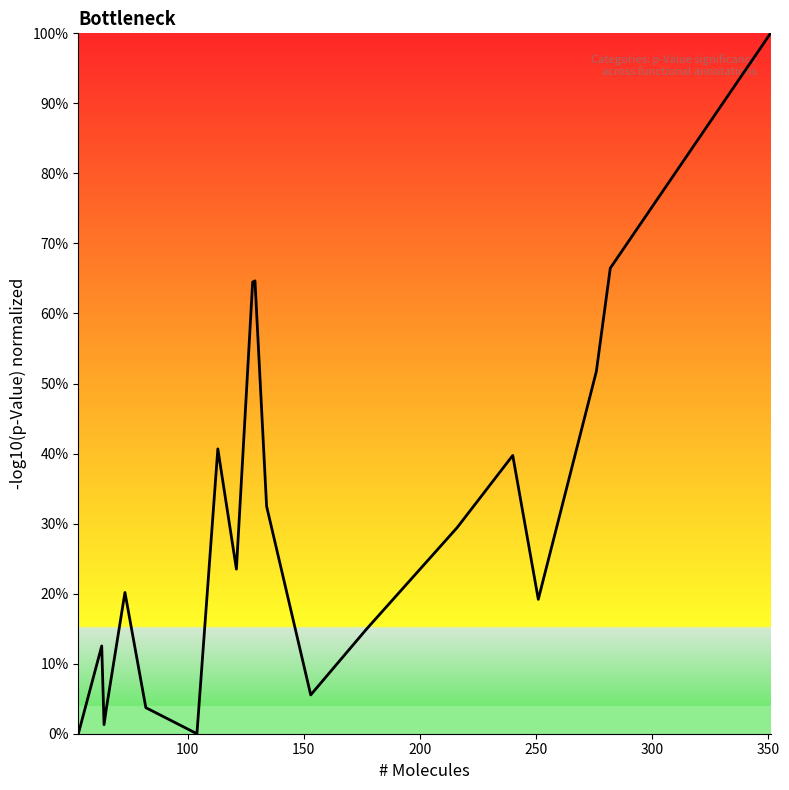

How many interior local peaks (higher than both neighbors) does the data have?

5